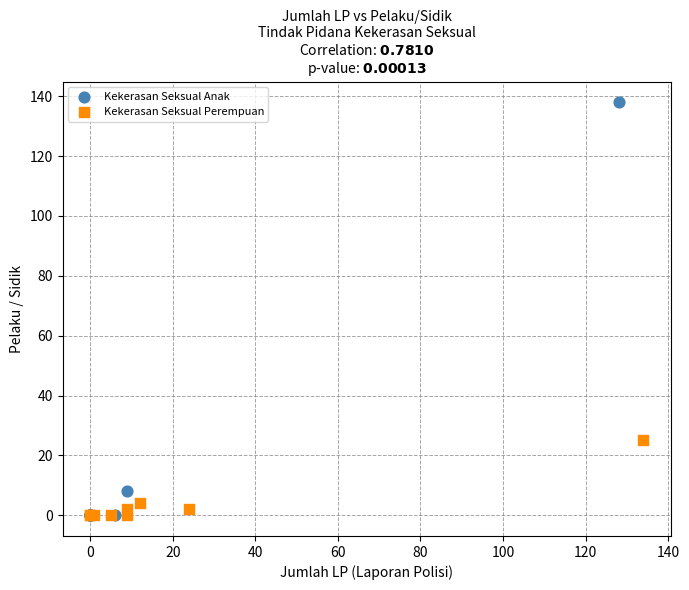

Which series has the largest Y range (max minus min)?

Kekerasan Seksual Anak